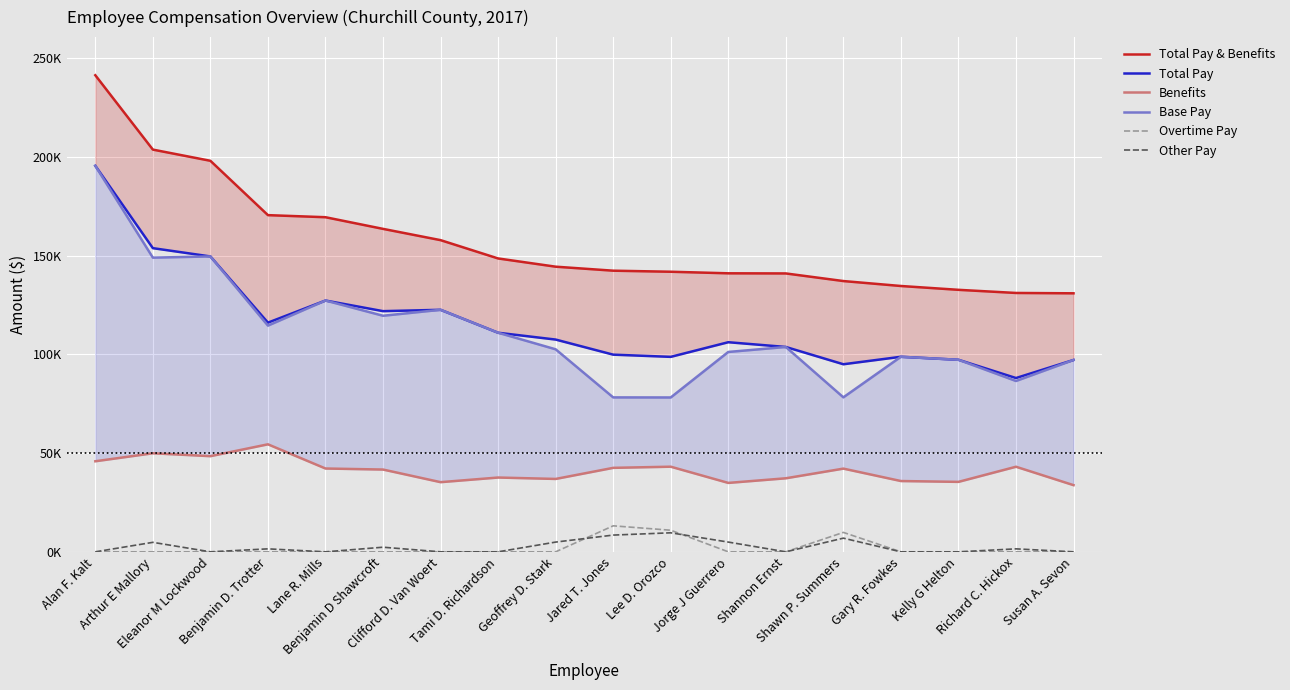

Rank the series at Jorge J Guerrero from highest to lowest value.

Total Pay & Benefits, Total Pay, Base Pay, Benefits, Other Pay, Overtime Pay